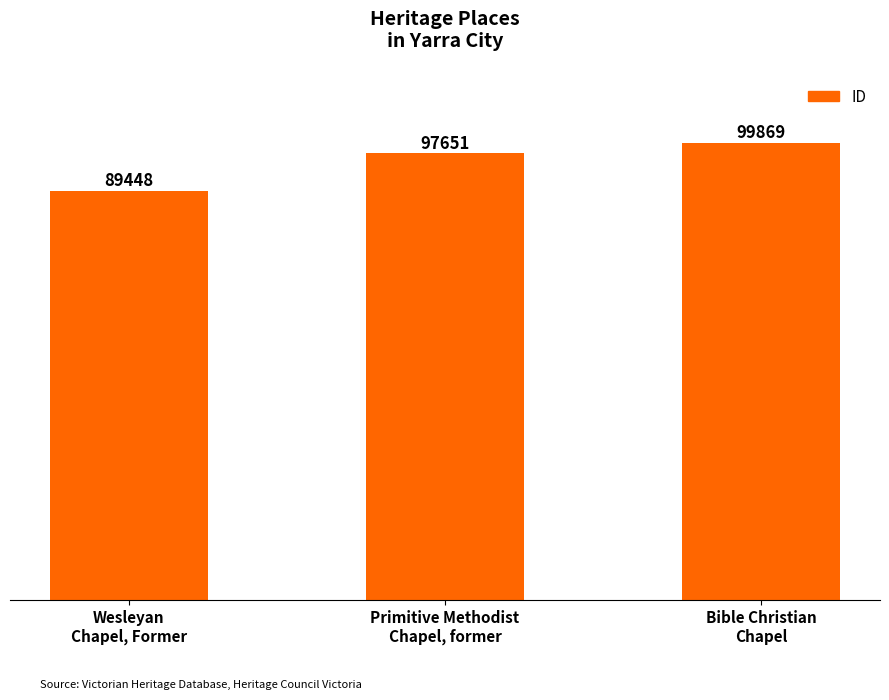

How many values are below 97651?

1